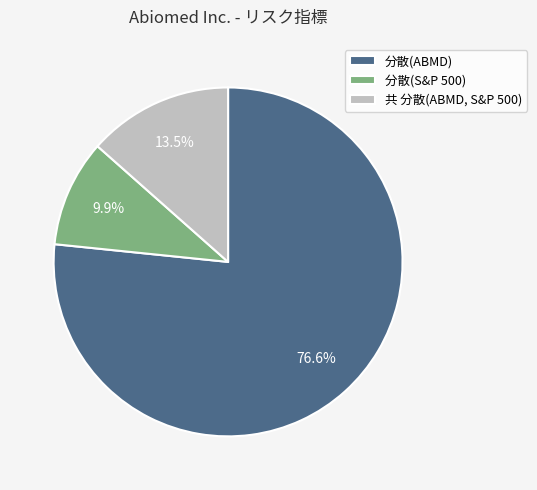

What is the largest slice in the pie chart?

分散(ABMD)